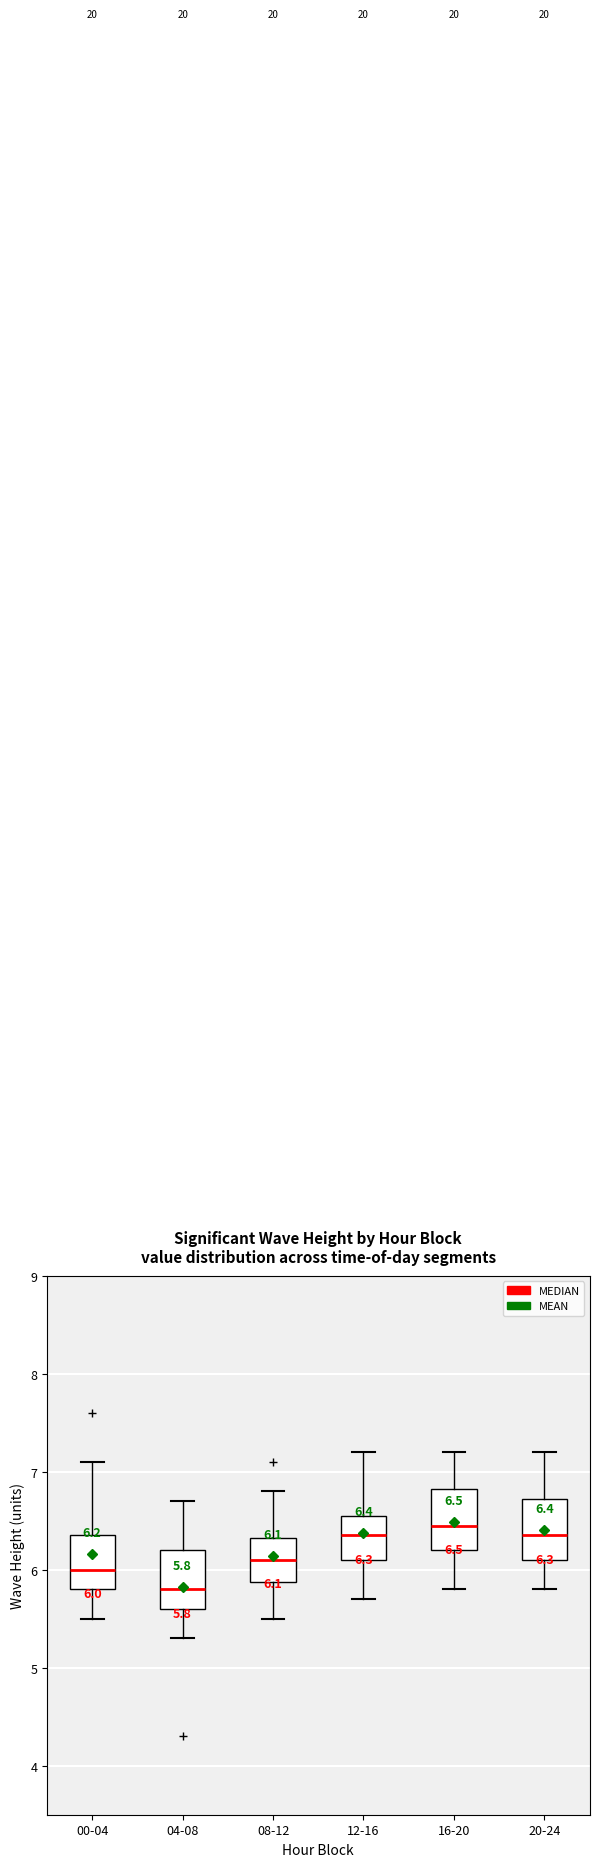

Which box has the highest median line?

16-20